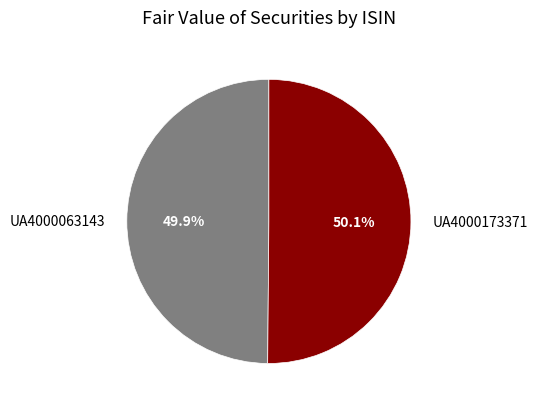

What is the ratio of the value at UA4000173371 to the value at UA4000063143?

1.0